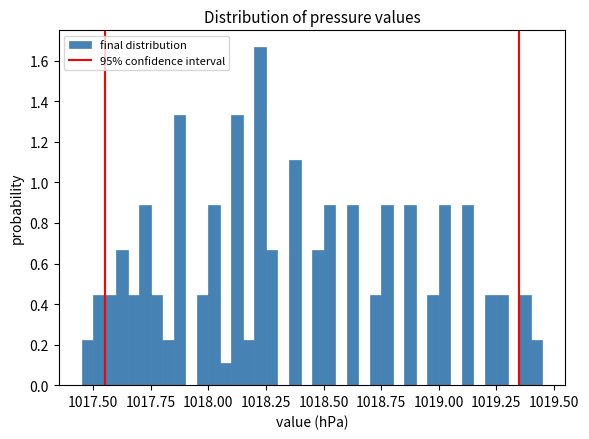

Read against the x-axis, roughly where is the centre of the tallest bar?

1018.25